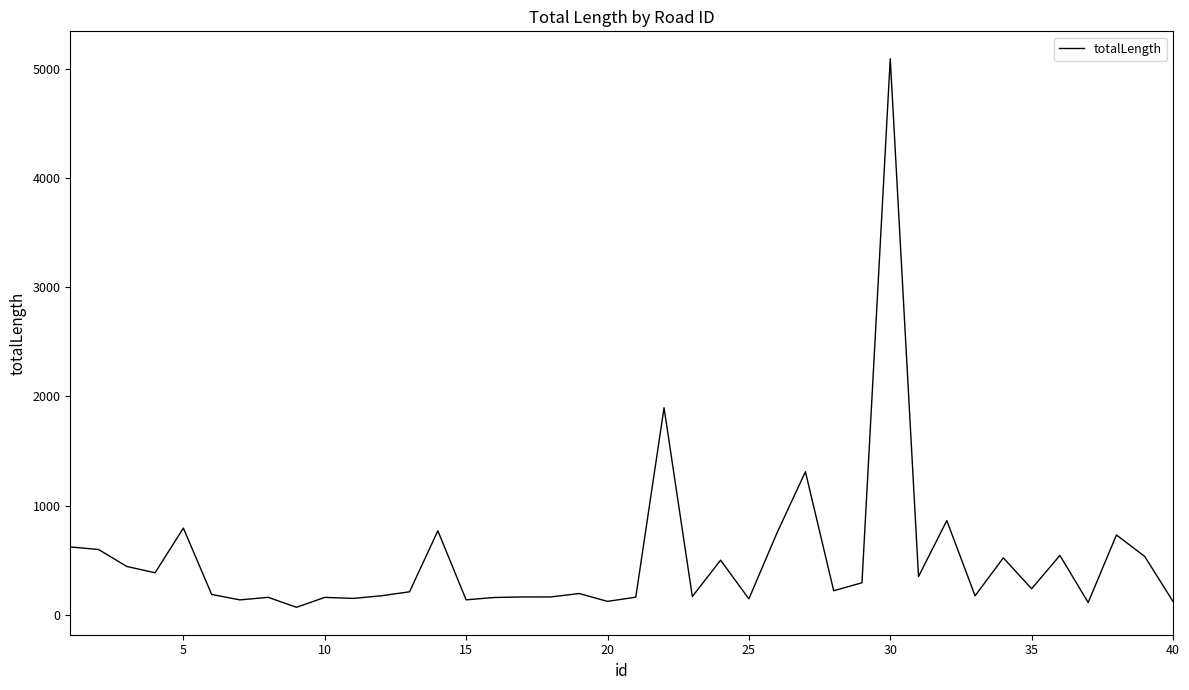

Does the chart display data point markers on the line(s)?

No